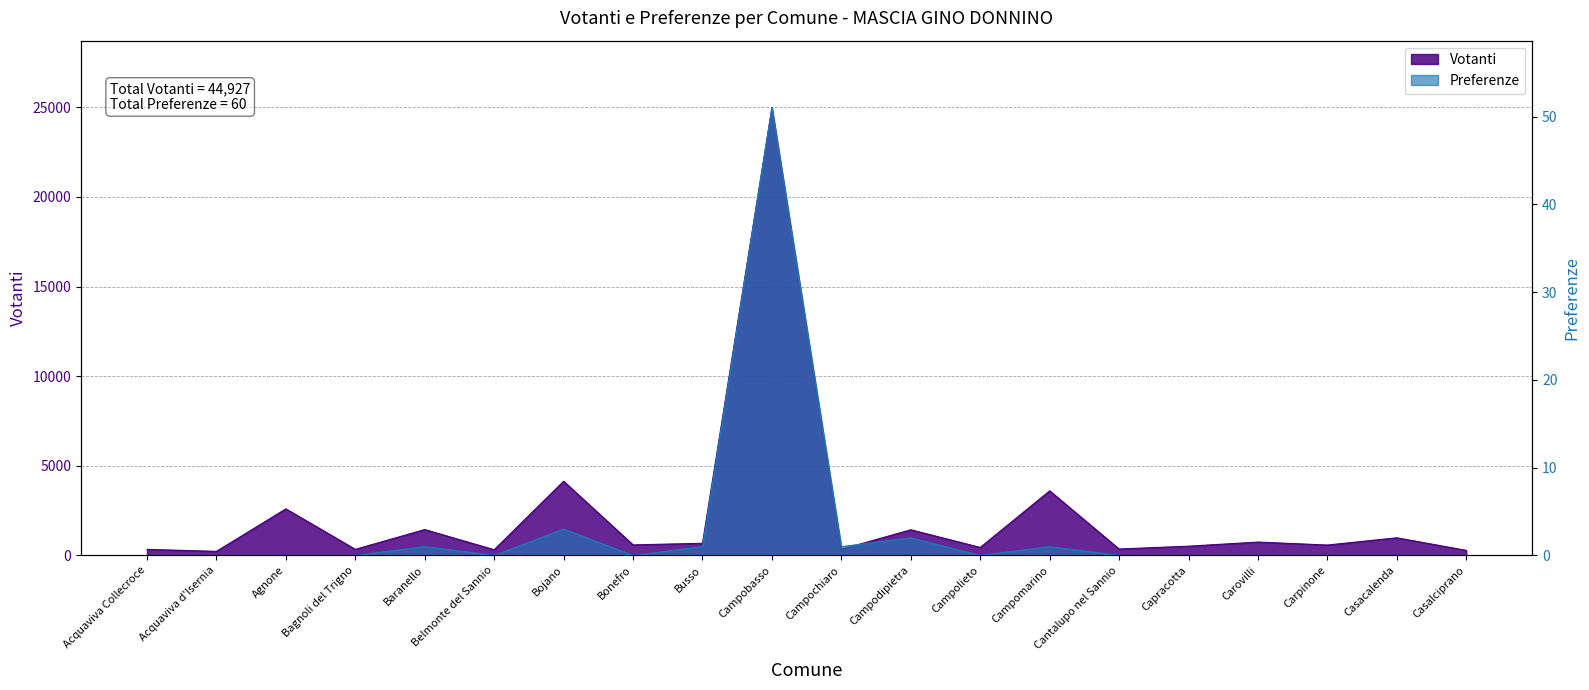

Reading left to right, what are all the values shown in this chart?

Votanti: 338	228	2598	340	1444	318	4139	589	677	24968	341	1431	446	3604	358	516	746	580	984	282
Preferenze: 0	0	0	0	1	0	3	0	1	51	1	2	0	1	0	0	0	0	0	0